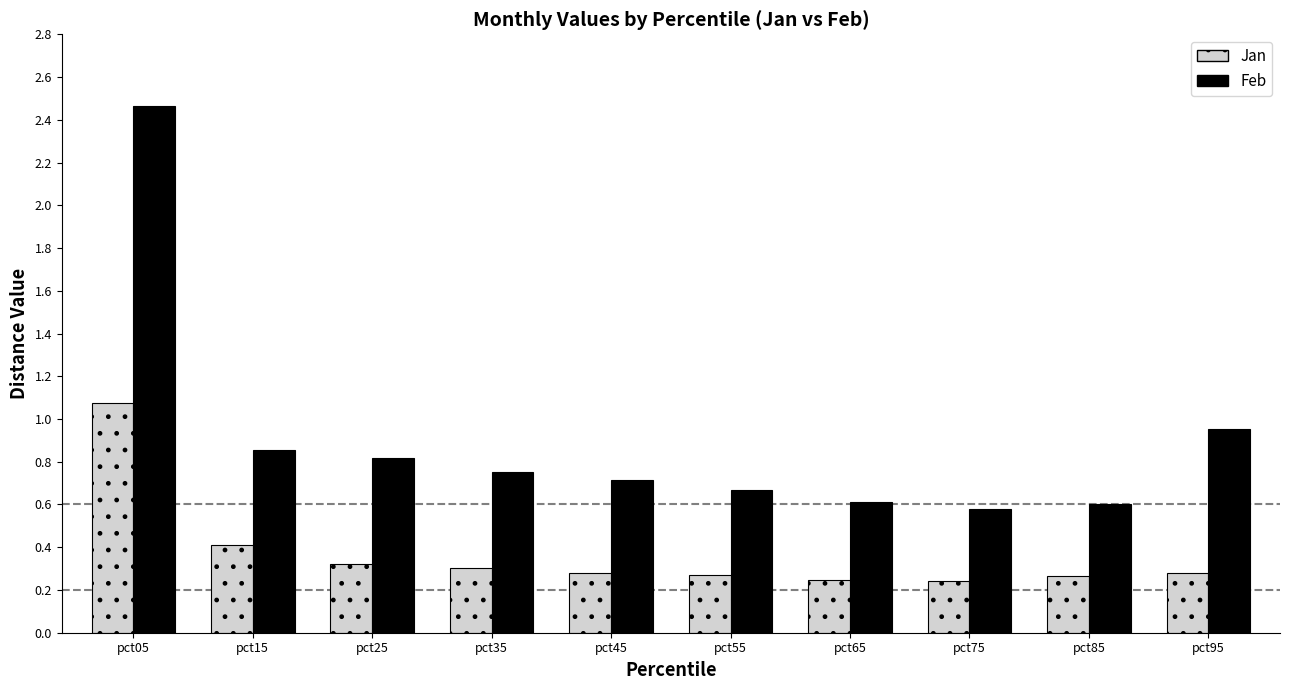

What is the sum of all Jan values?

3.7